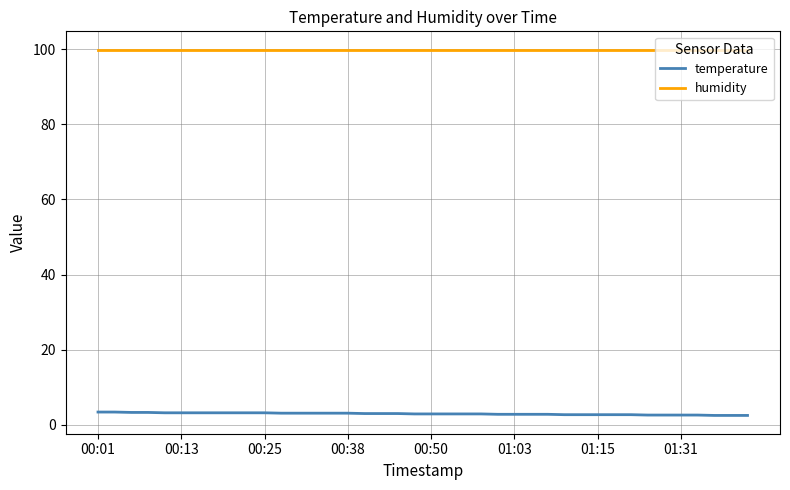

List the series in order of their peak value, highest first.

humidity, temperature